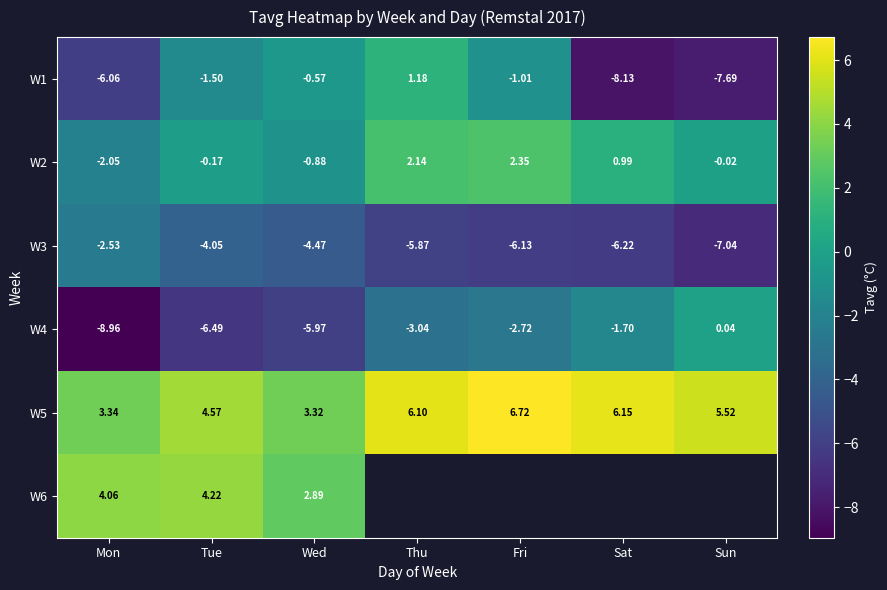

What is the sum of the W4 values at Sat and Sun?

-1.7